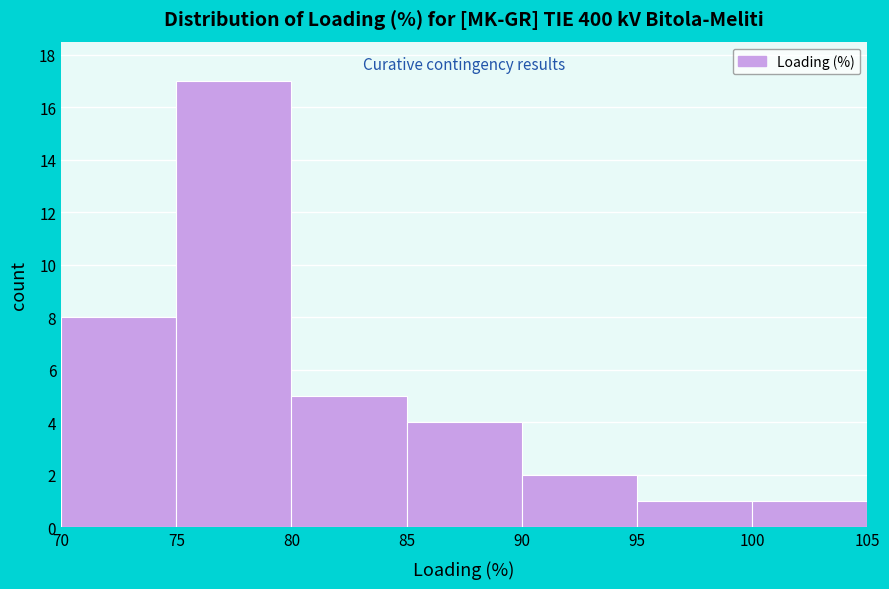

Reading left to right, transcribe this chart: for each bar, give the range it covers on the x-axis and its height. The values are not printed on the chart, so give them approximately, as read against the axis.

70 to 75: 8
75 to 80: 17
80 to 85: 5
85 to 90: 4
90 to 95: 2
95 to 100: 1
100 to 105: 1